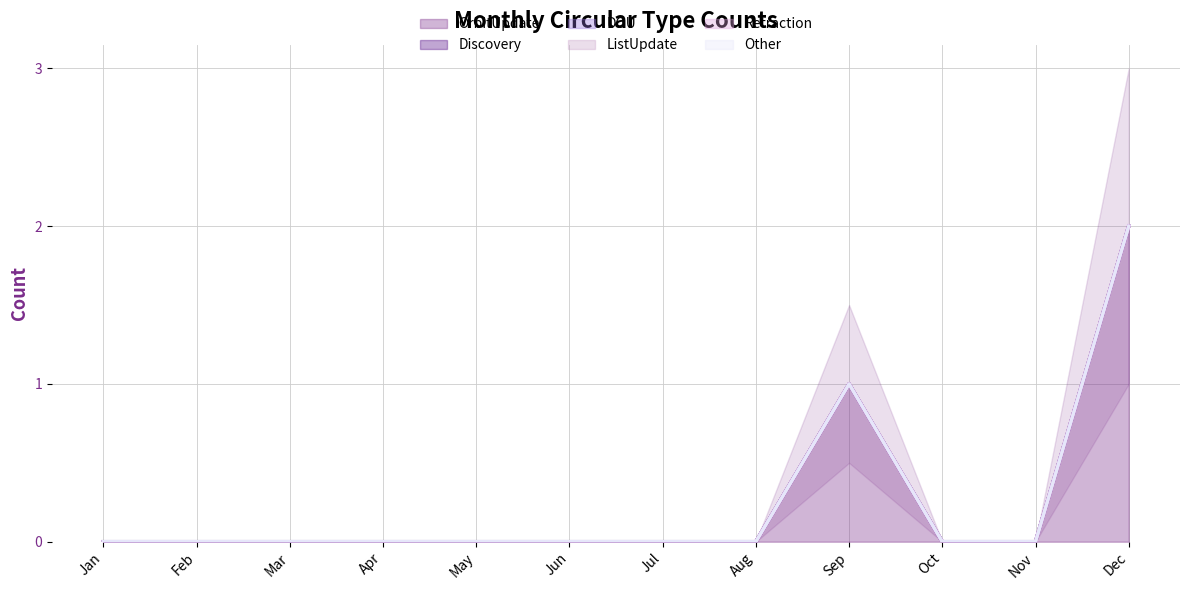

Is the value of OrbitUpdate at Oct greater than the value of DOU at Jan?

No